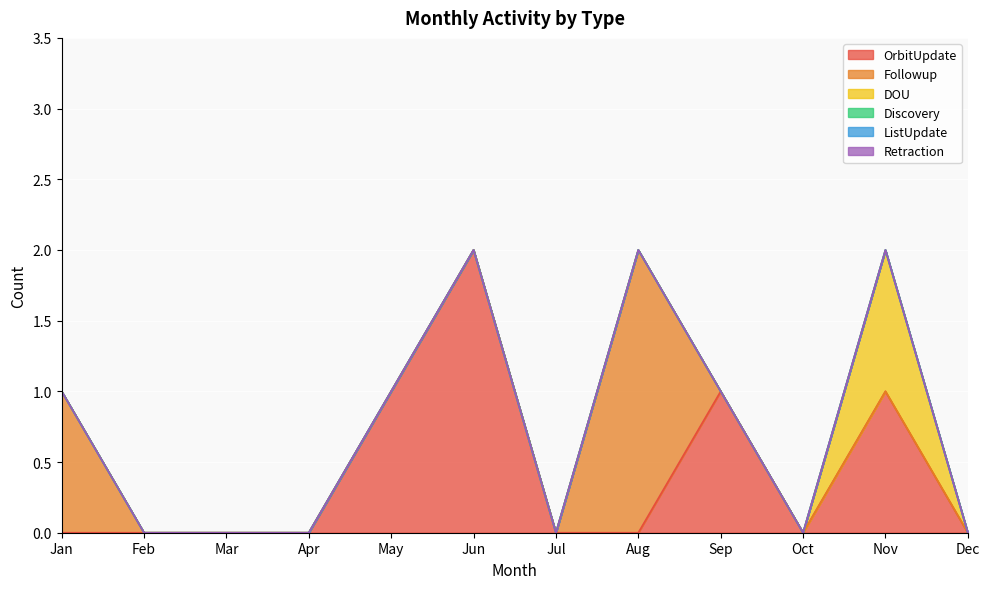

What is the difference between the maximum and minimum values in the DOU series?

1